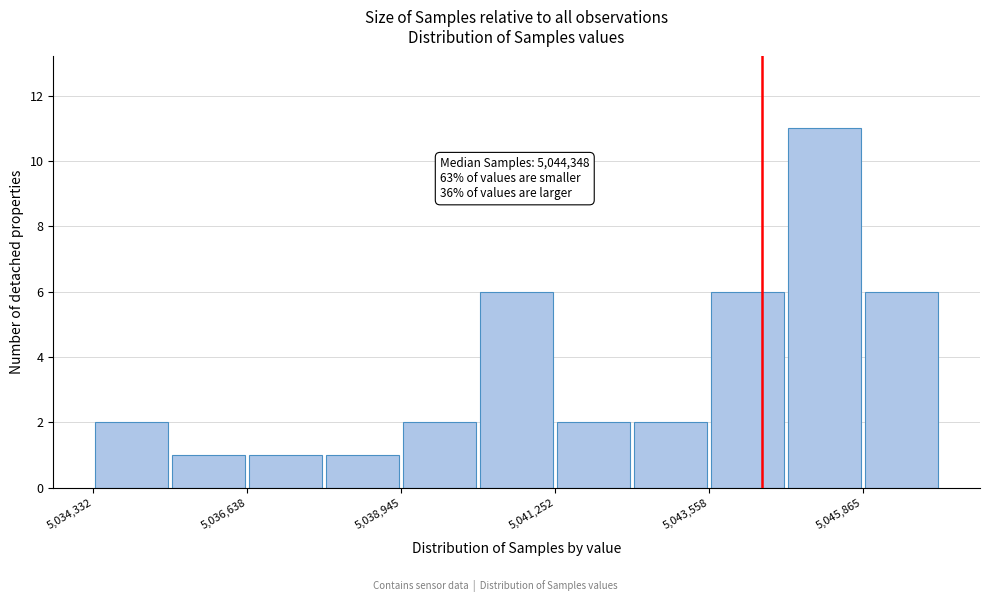

Around what value on the x-axis is the tallest bar? Give the approximate position of its centre, as read against the axis.

5045500